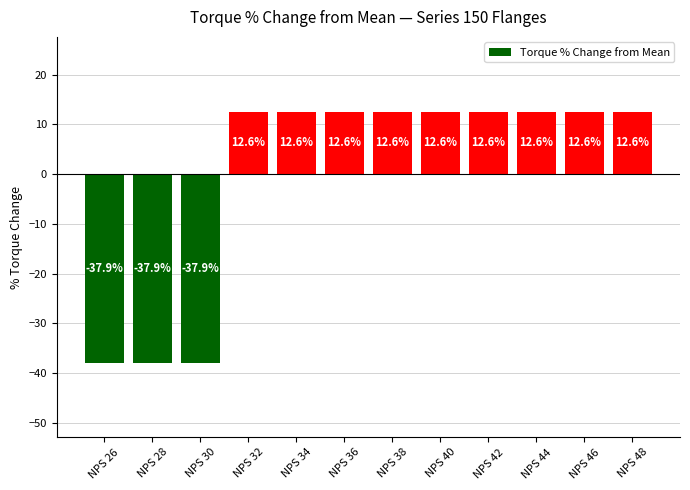

How many positive values are there?

9